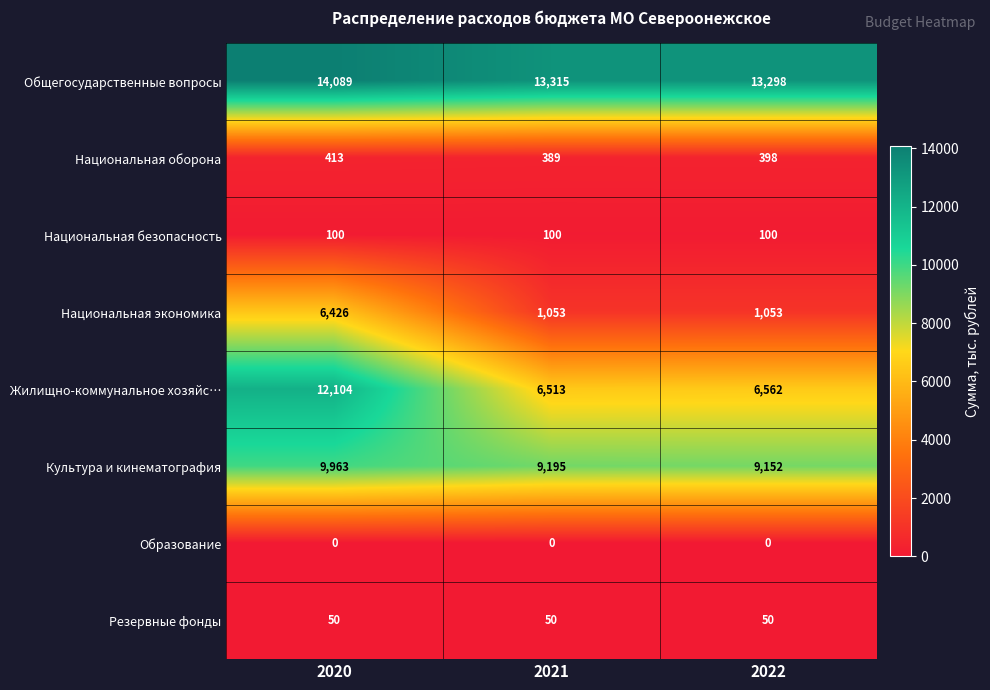

What is the average value of the Культура и кинематография series?

9437